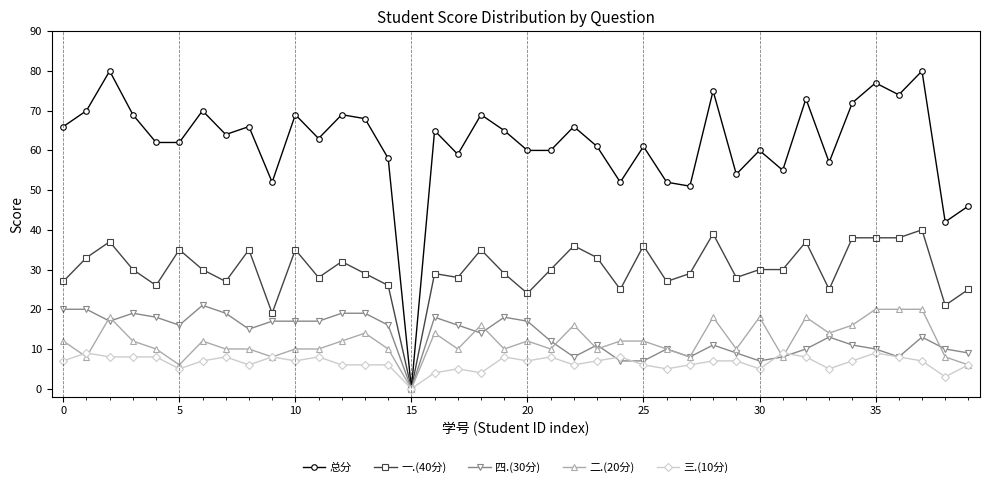

How many data points does each series have?

40